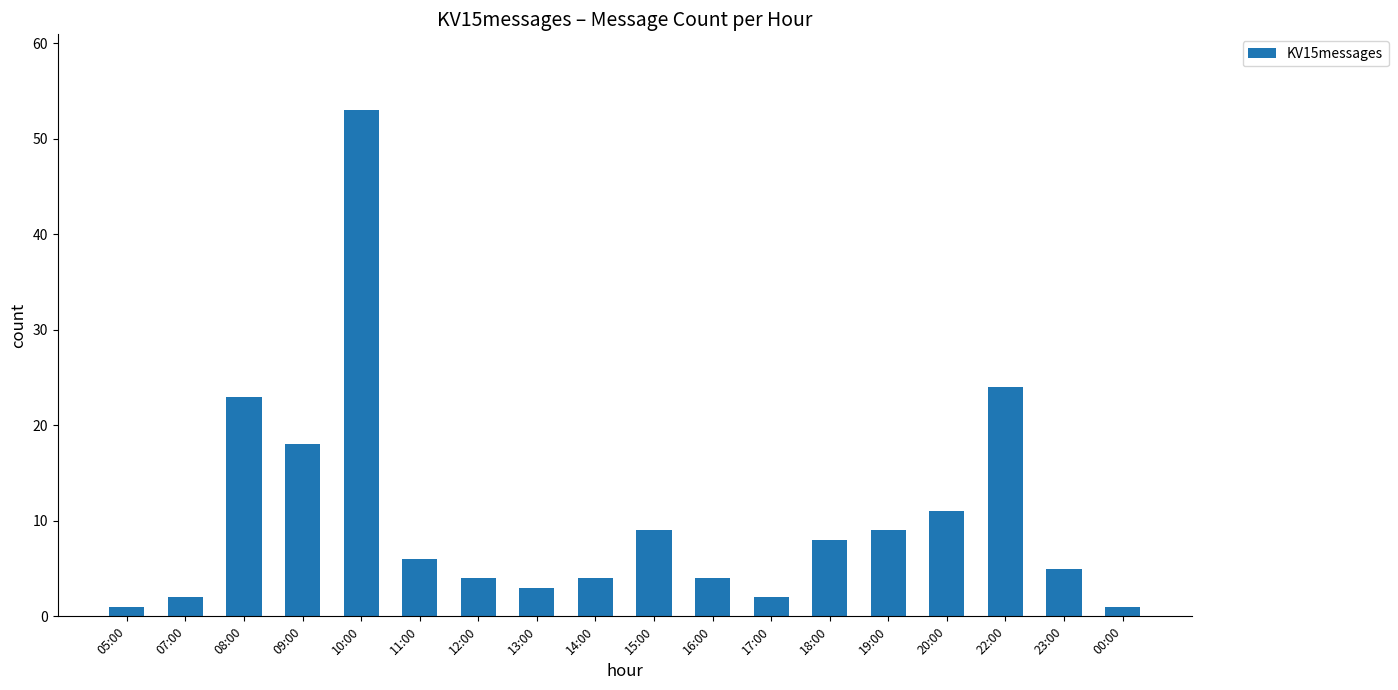

What is the difference between the maximum and minimum values?

52